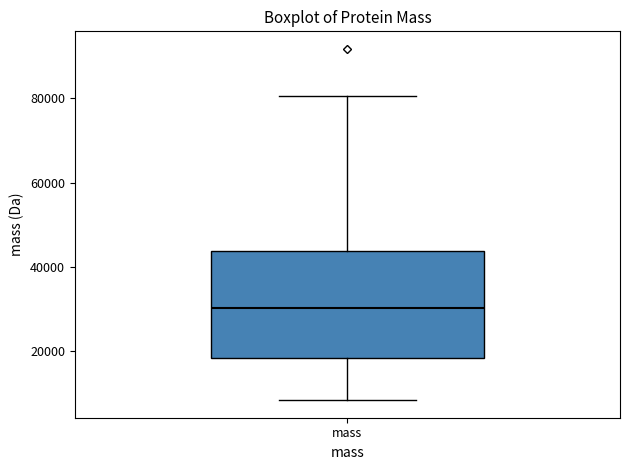

Read this box plot against the y-axis: the position of the median line, the range covered by the box, and the ends of both whiskers. The values are not printed on the chart, so give them approximately, as read against the axis.

median 30000, box 18000 to 44000, whiskers 8000 to 80000